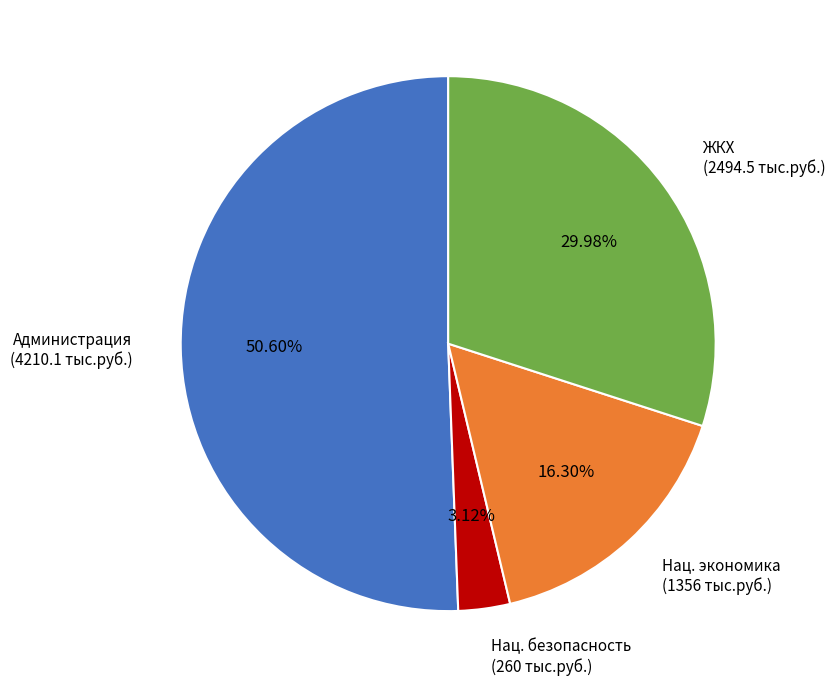

Rank the categories by value from highest to lowest.

Администрация (4210.1 тыс.руб.), ЖКХ (2494.5 тыс.руб.), Нац. экономика (1356 тыс.руб.), Нац. безопасность (260 тыс.руб.)